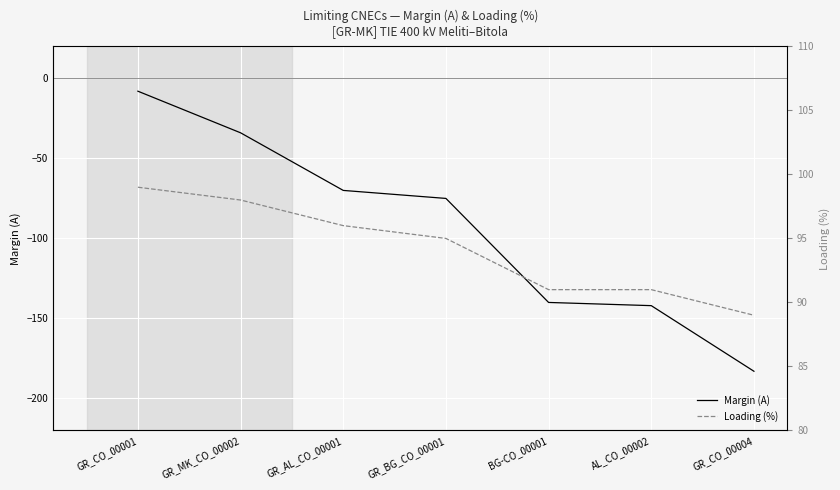

What position from the left is BG-CO_00001?

5